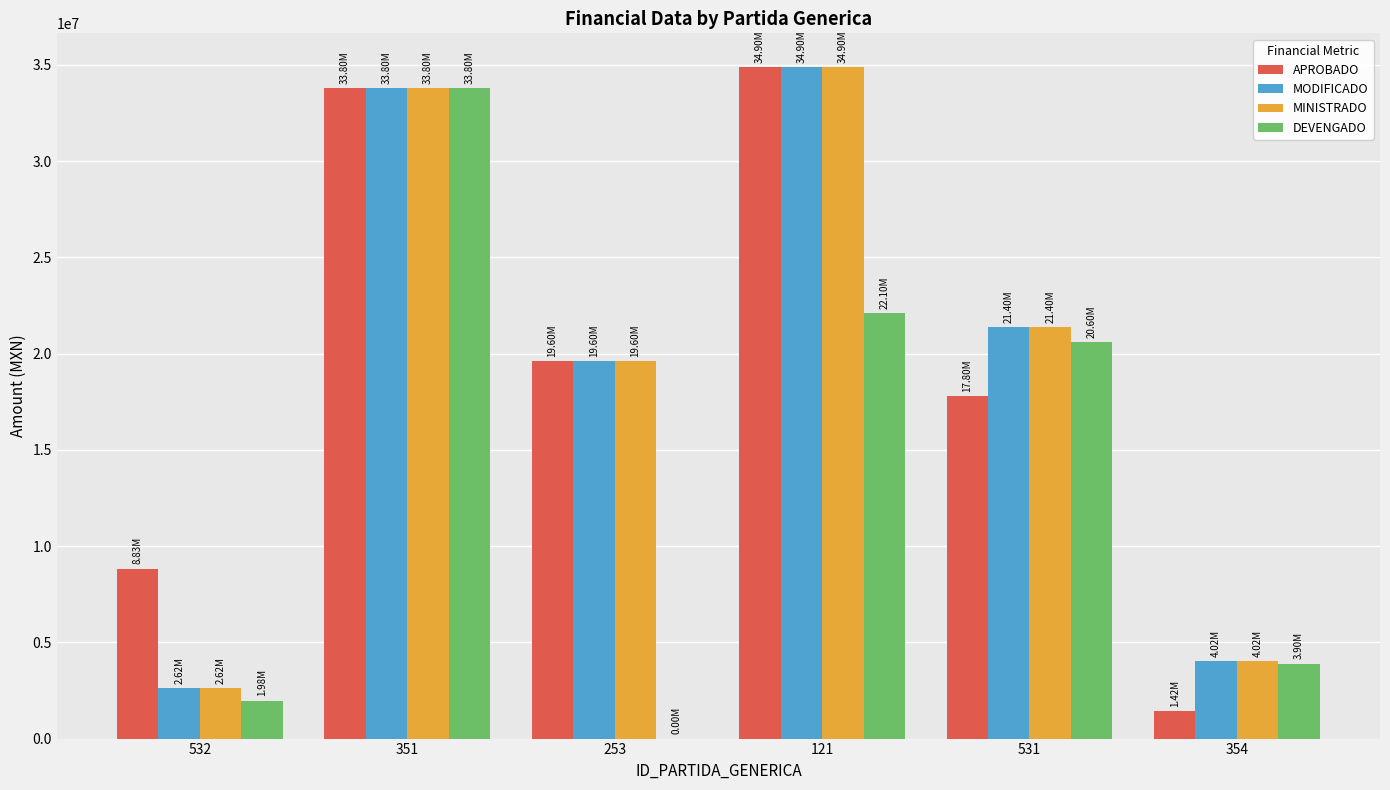

What is the sum of all APROBADO values?

116350237.5